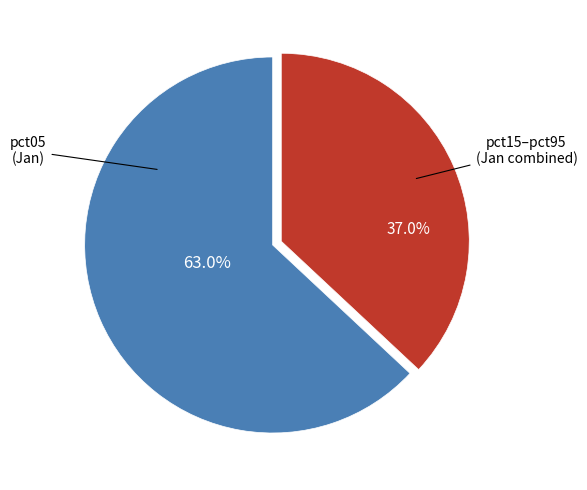

Is there any slice that represents more than half of the pie?

Yes